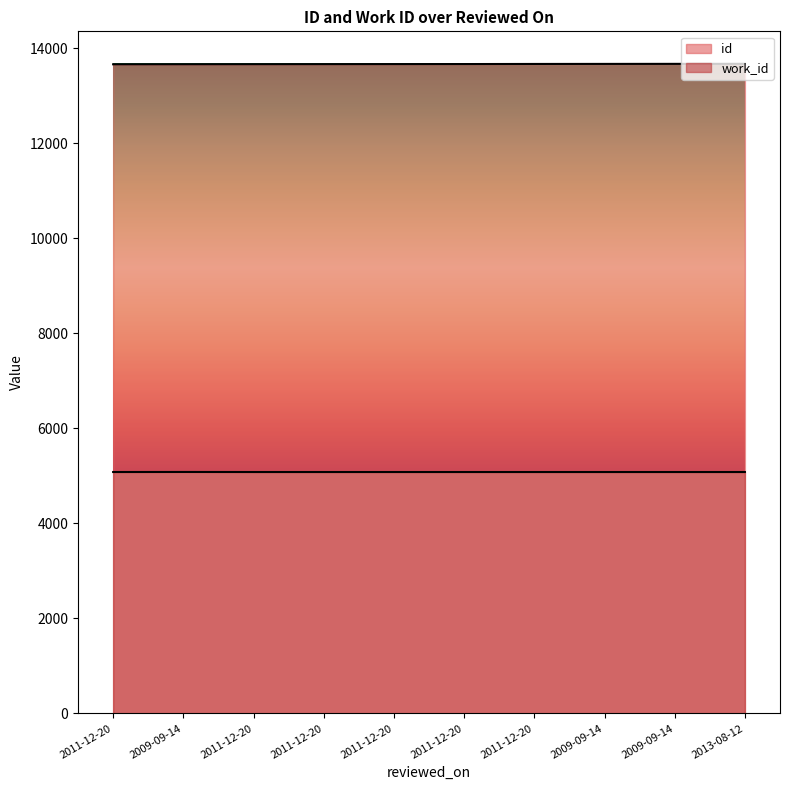

The value of id at 2011-12-20 is 13666. True or false?

True